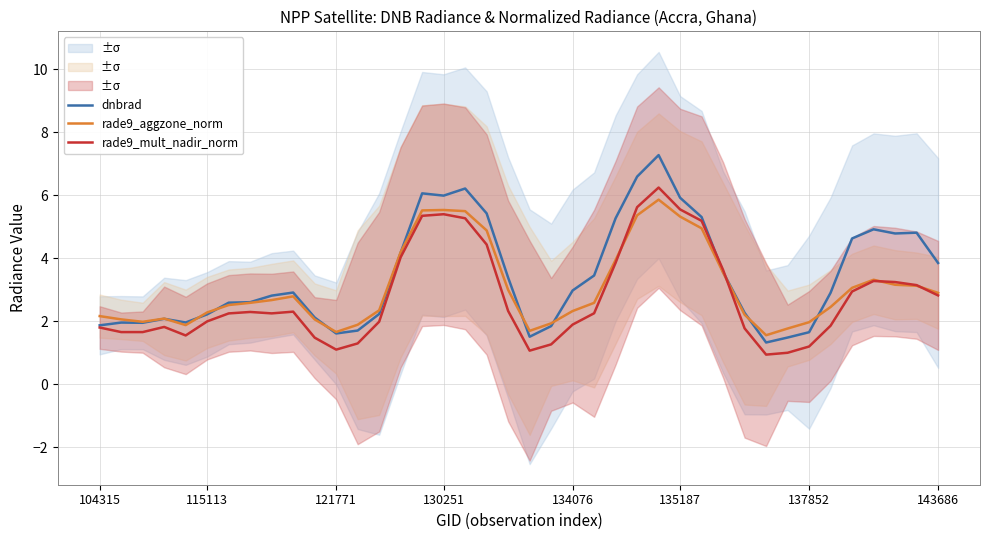

What is the highest value of the rade9_aggzone_norm series?

5.9